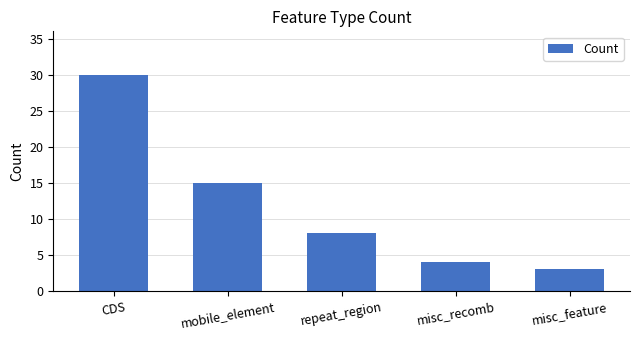

Is it true that the value at repeat_region is 5?

False